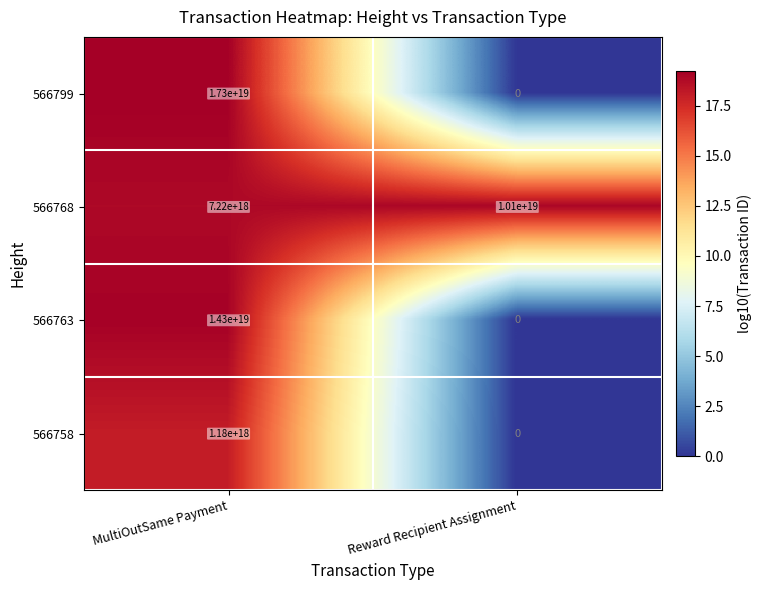

Where is 566763 nearest to the value 7150000000000000000?

MultiOutSame Payment